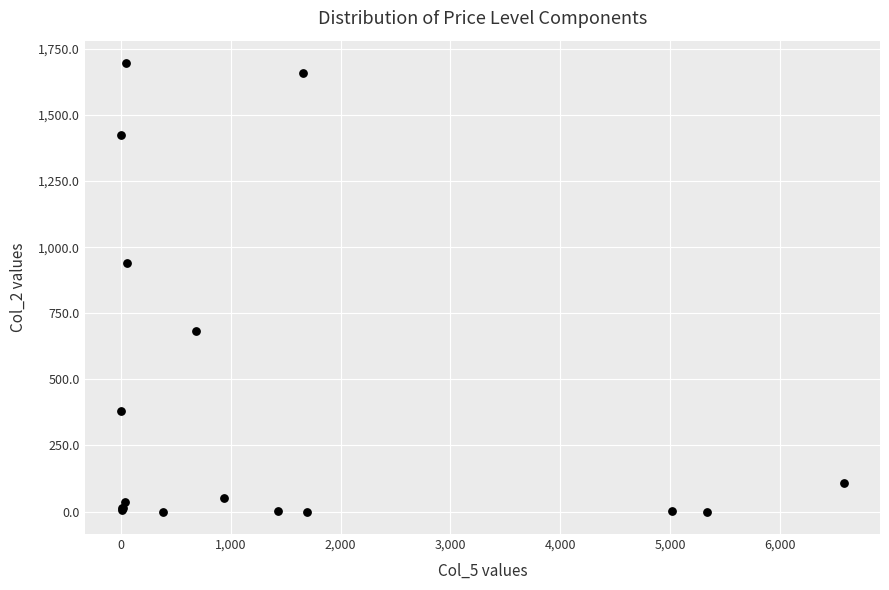

What Y value in the scatter plot is closest to 848?

940.7